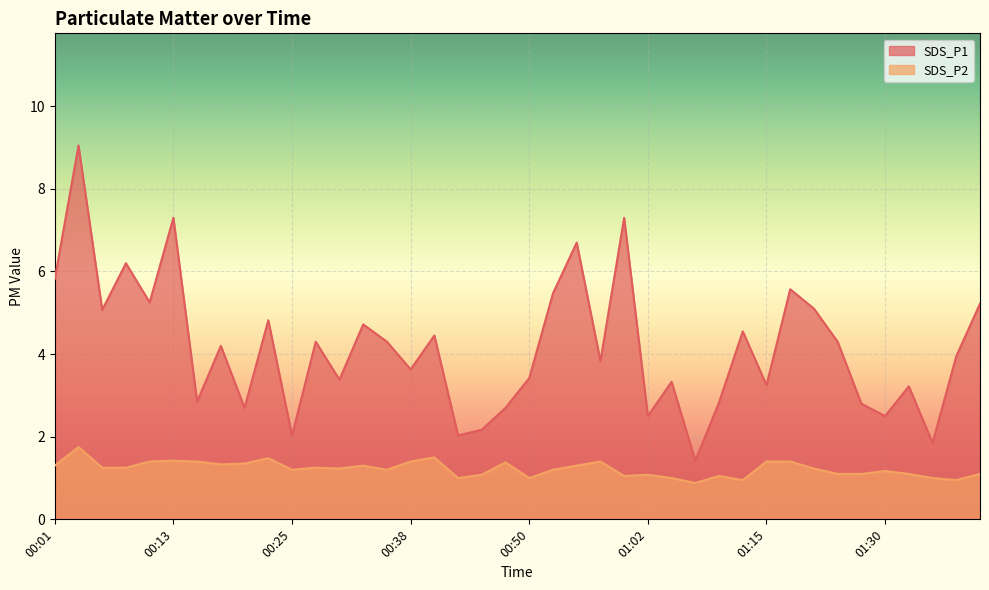

Count the number of categories in the chart.

40